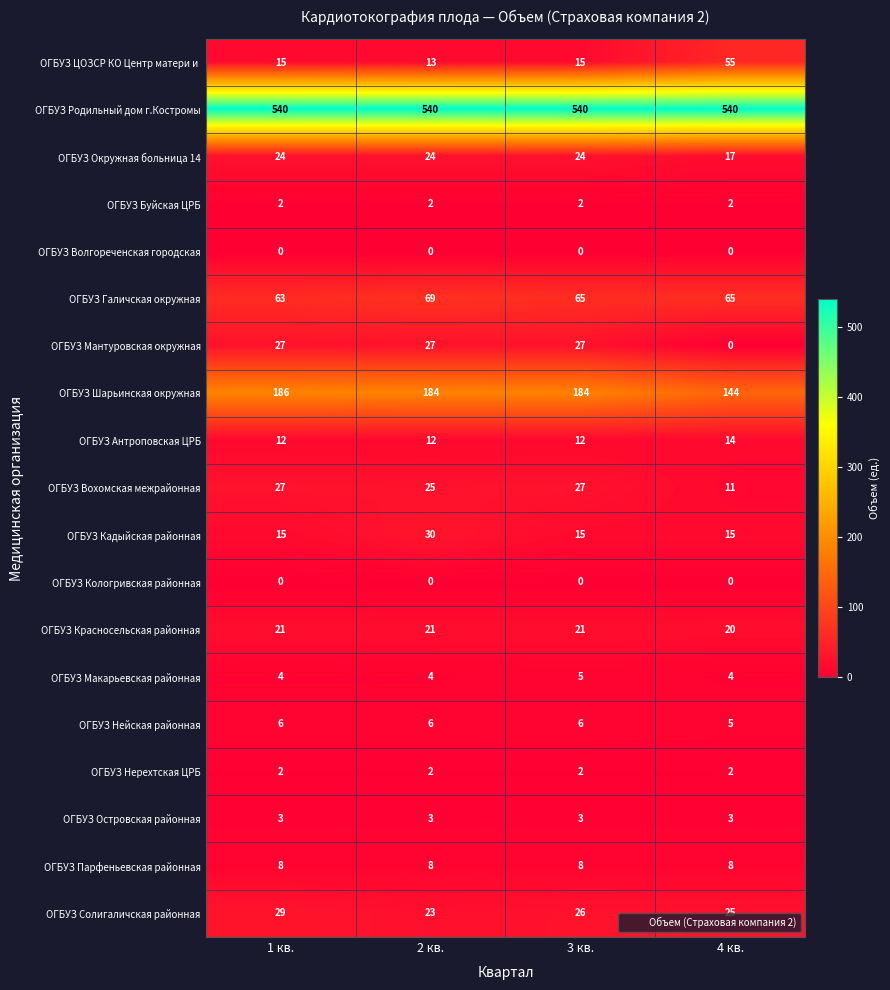

Which series has the largest total across all categories?

ОГБУЗ Родильный дом г.Костромы